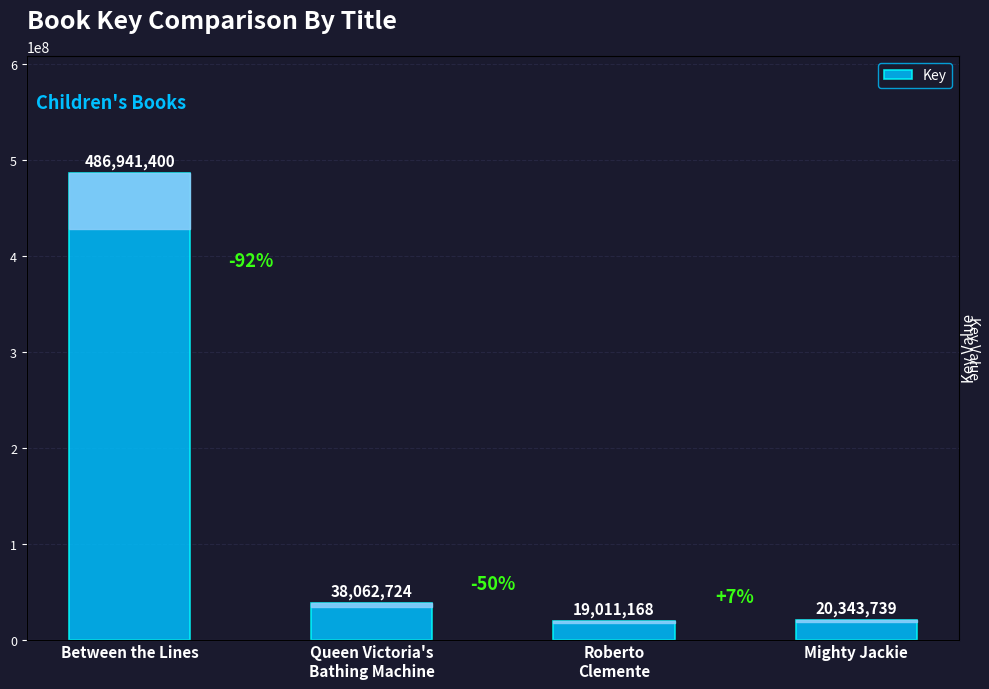

How many bars are there in total?

4